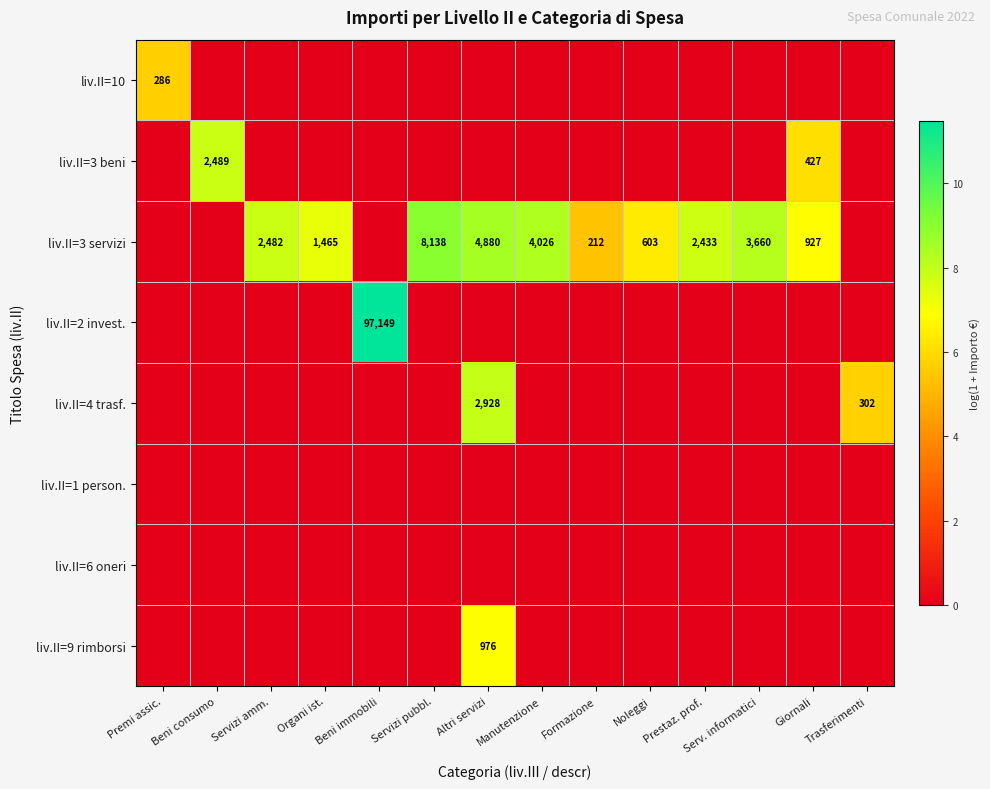

Is it true that liv.II=2 invest. equals 97149 at Beni immobili?

True